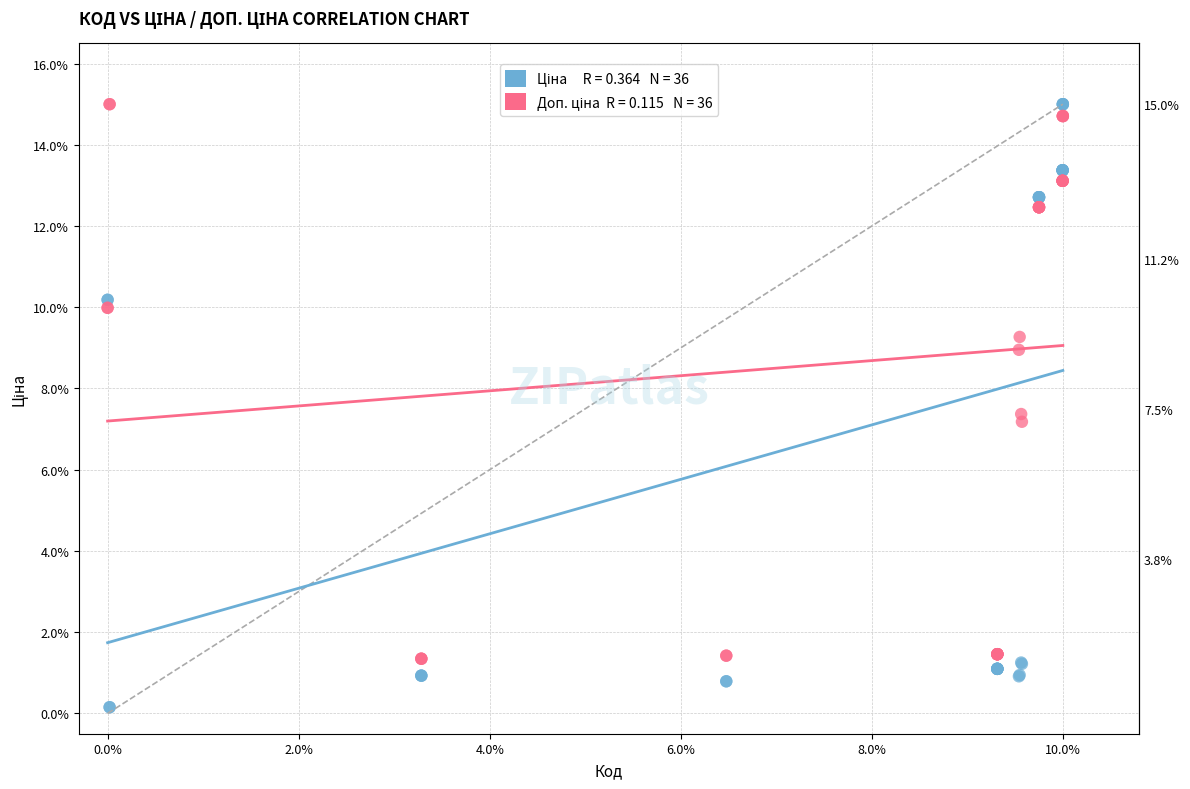

Across all series, what Y value is closest to 7?

7.2